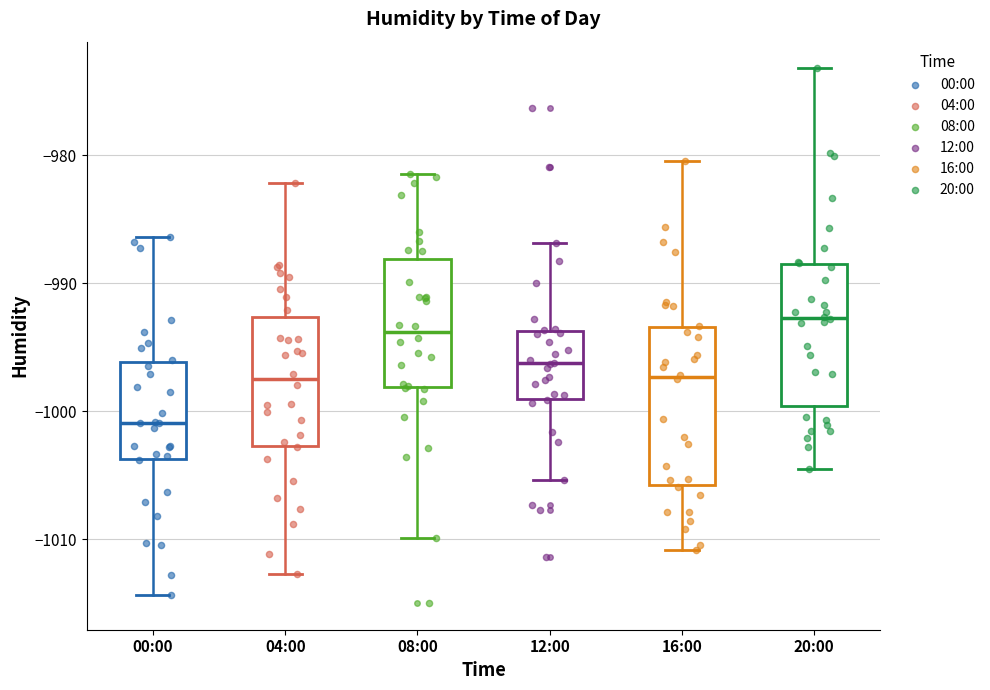

Where does the lower whisker of the box for 20:00 end on the y-axis? The values are not printed on the chart, so give them approximately, as read against the axis.

-1005